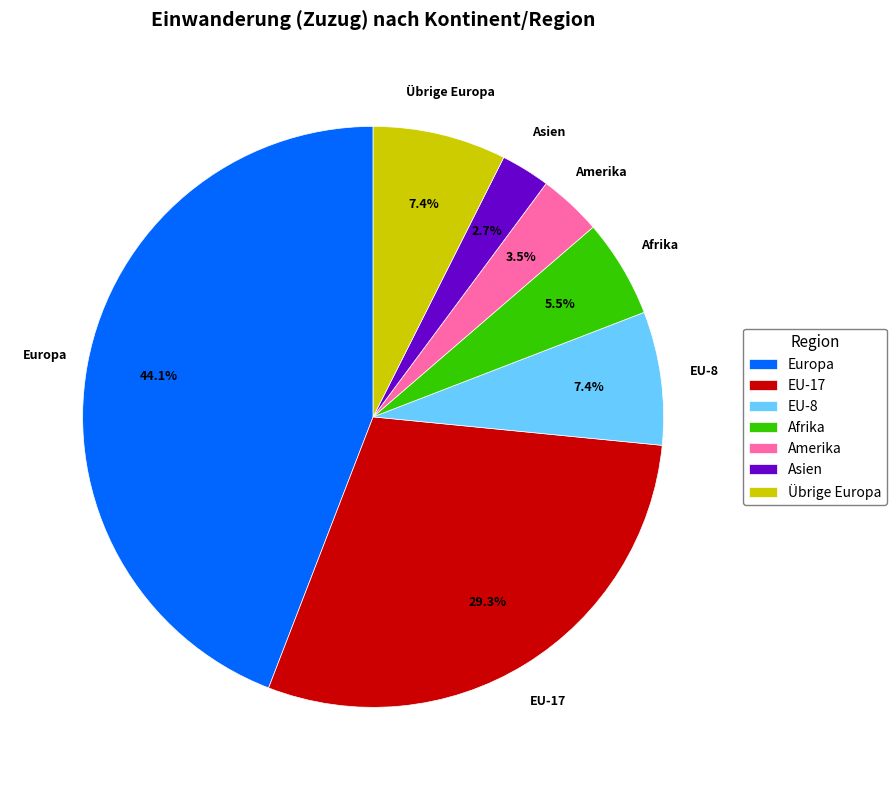

What percentage is NOT represented by Asien?

97.3%